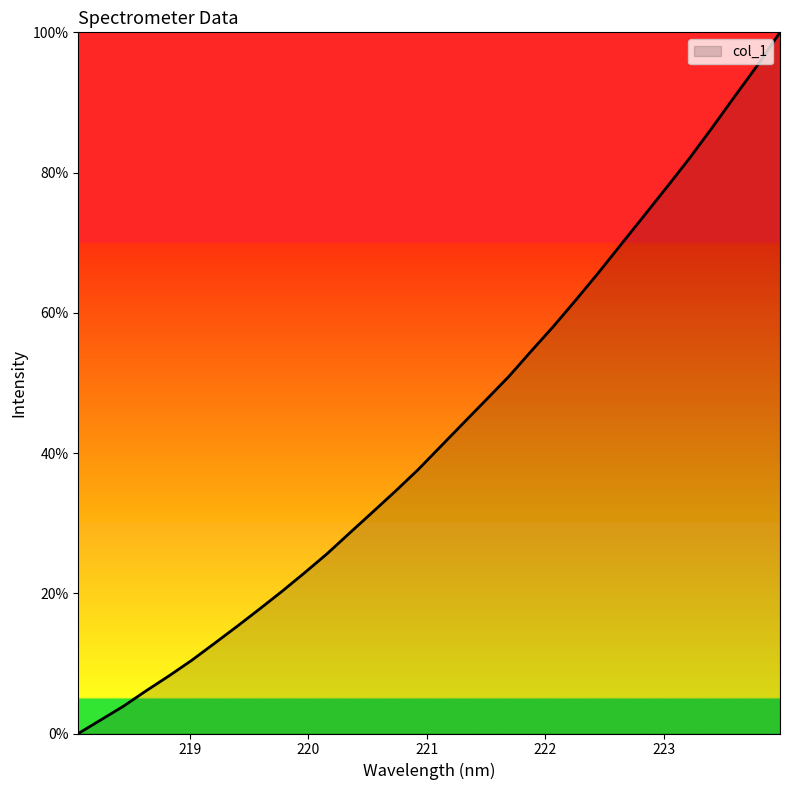

True or false: there are more than 0 points higher than both neighbors.

False